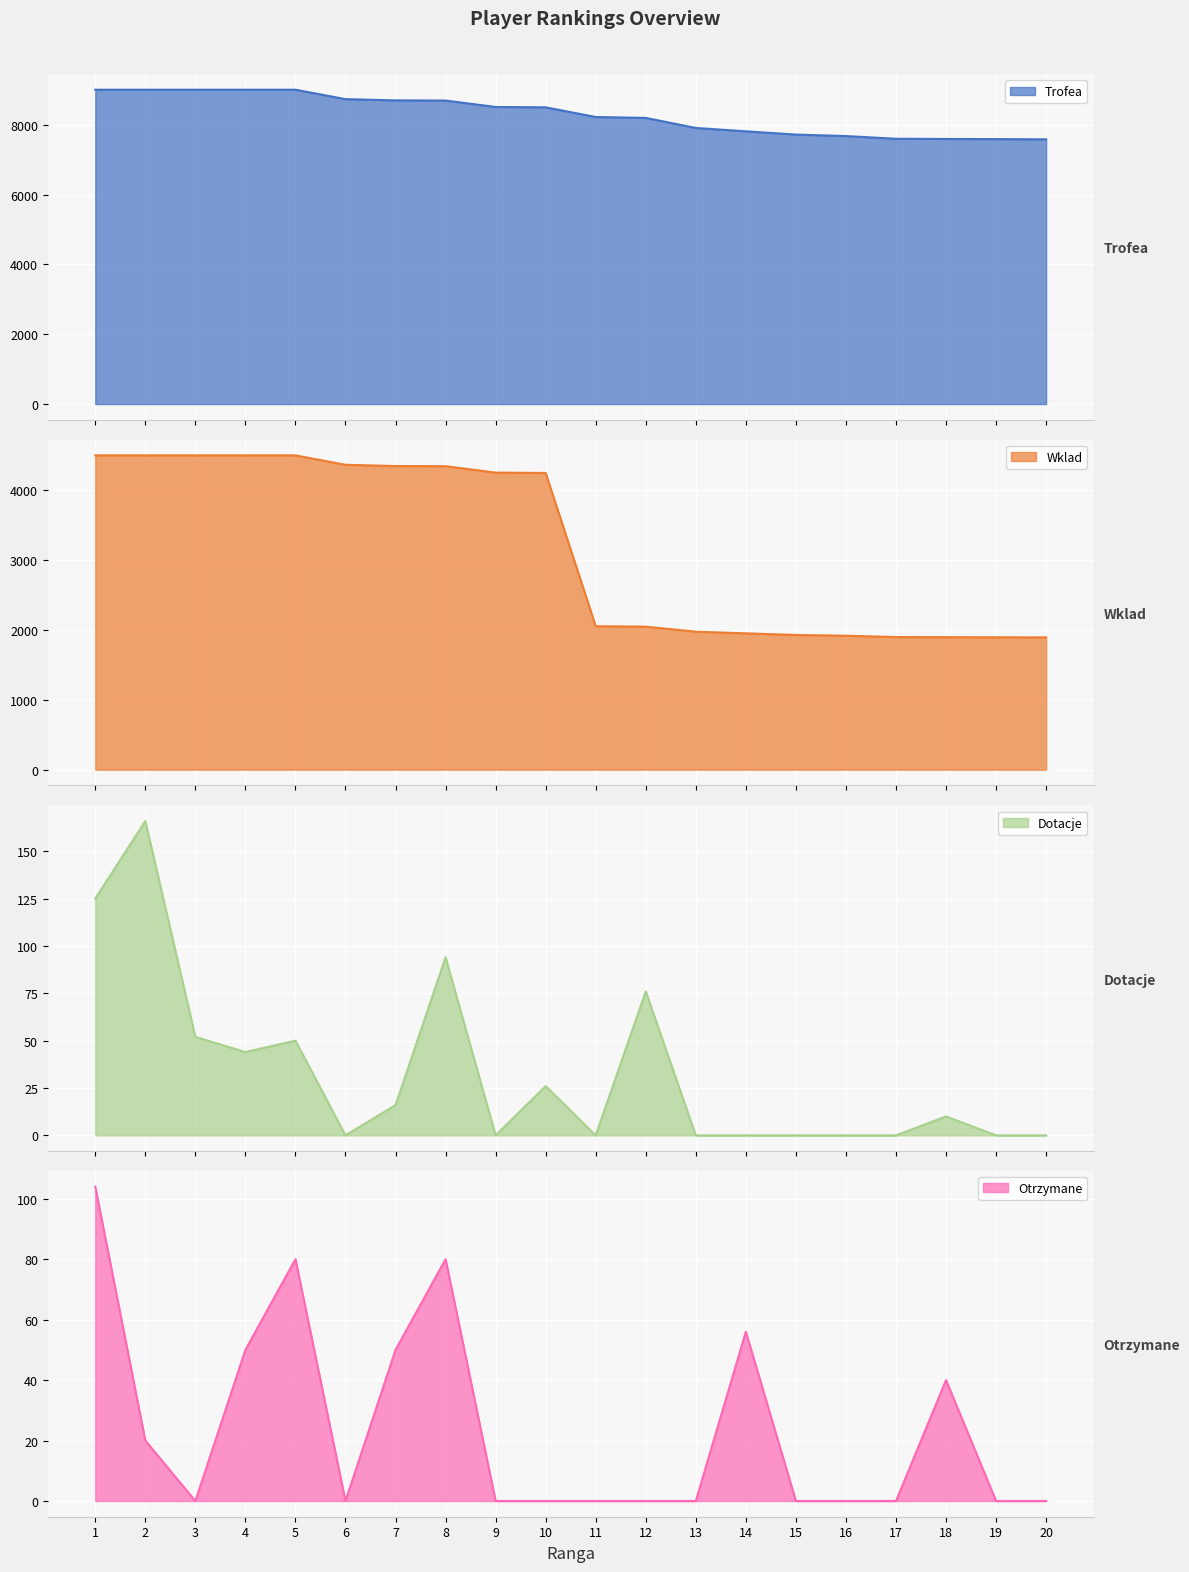

Which has a higher value, 20 or 5?

5